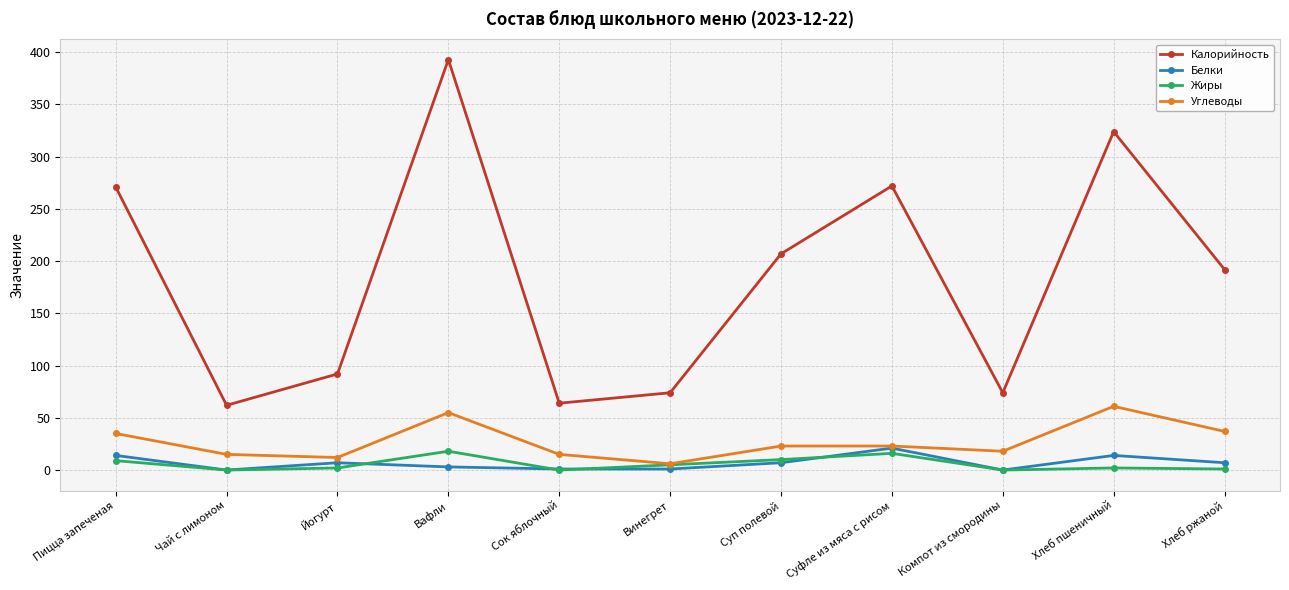

Which label corresponds to the largest value in the chart?

Вафли